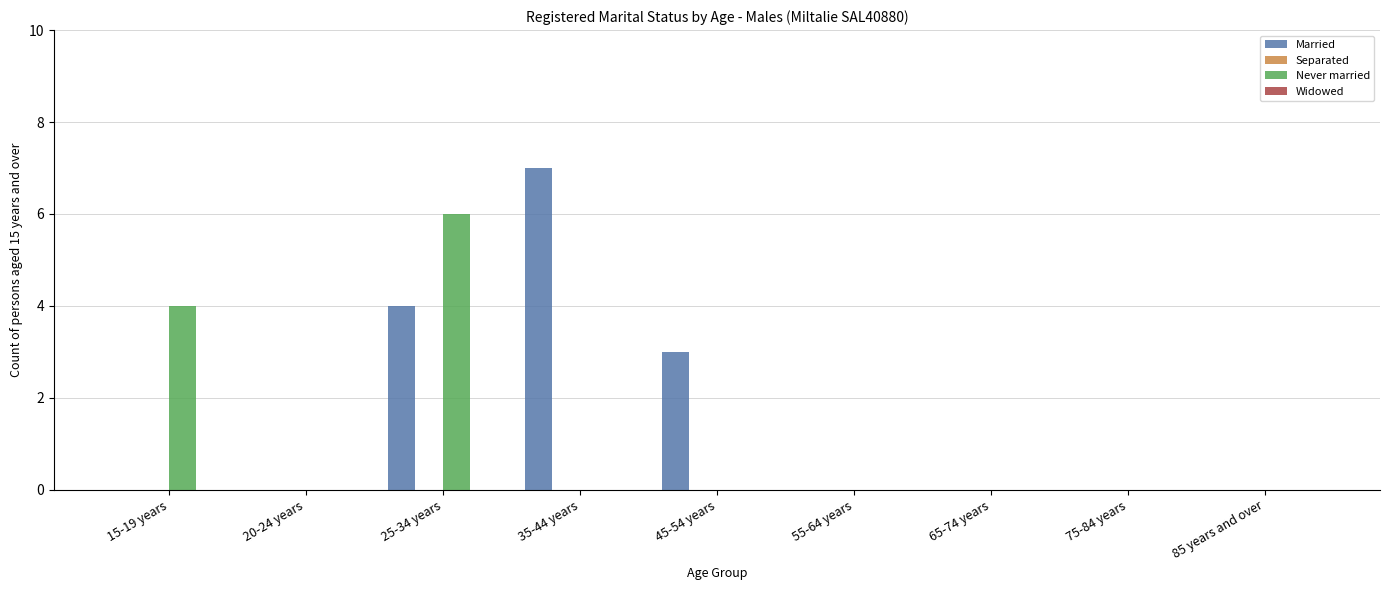

At which category is the sum across all series the highest?

25-34 years